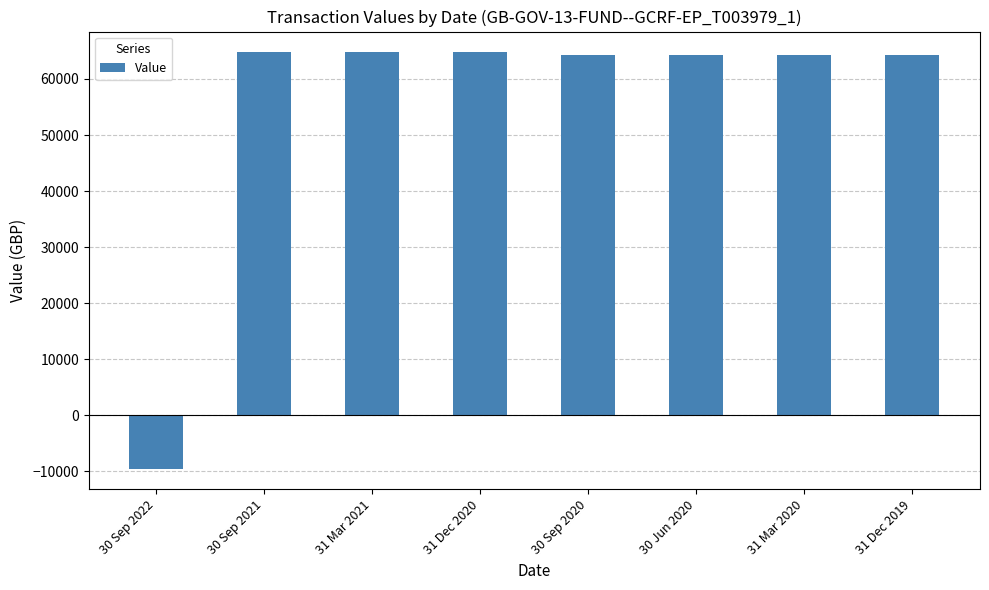

How many bars are there in total?

8